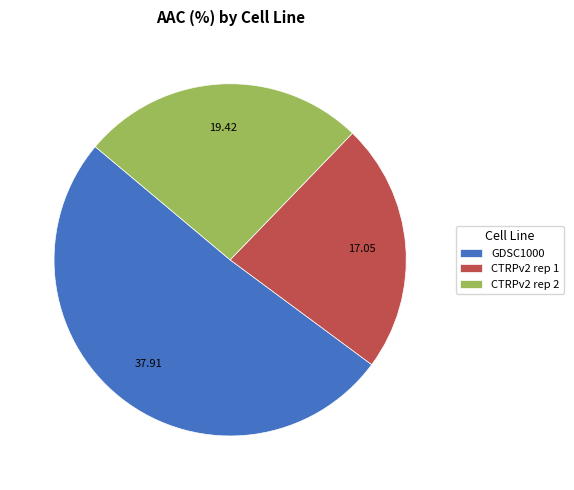

How many slices are in this pie chart?

3